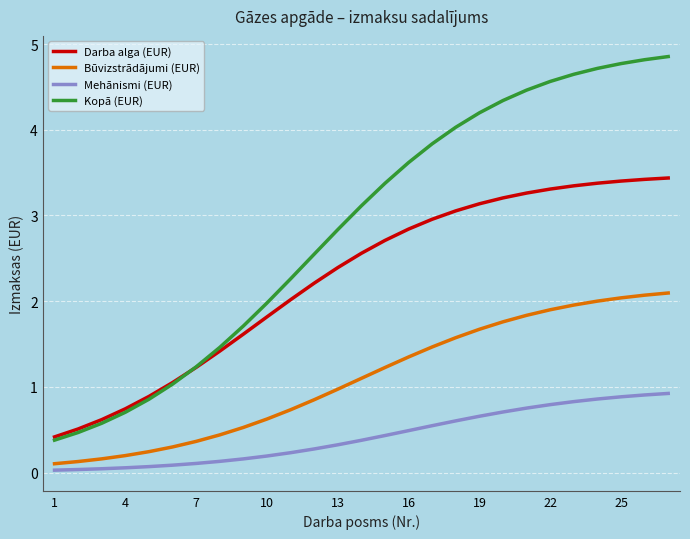

Which series has the largest total across all categories?

Kopā (EUR)